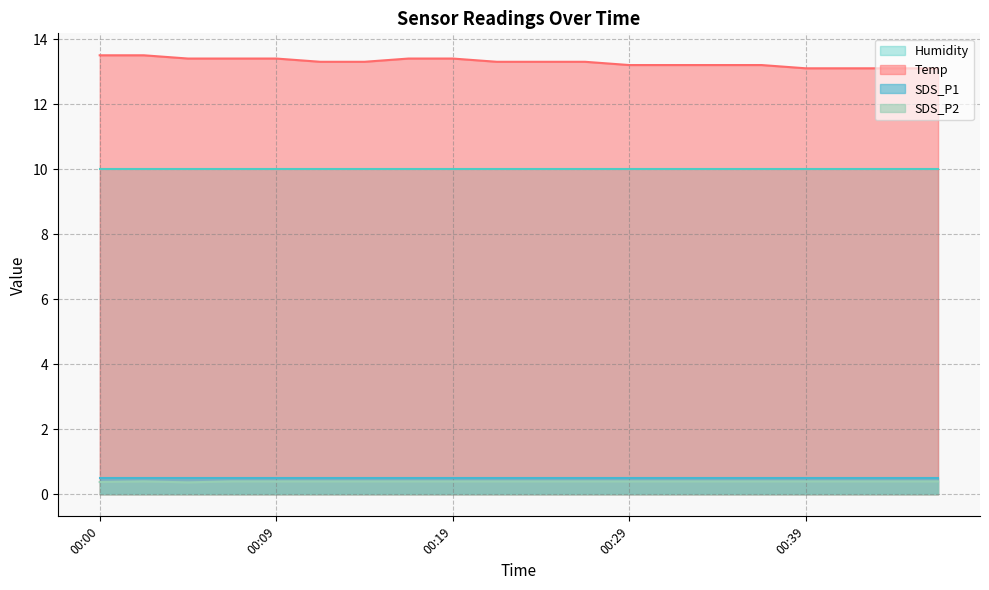

What are all the series names shown in the legend?

Humidity, Temp, SDS_P1, SDS_P2